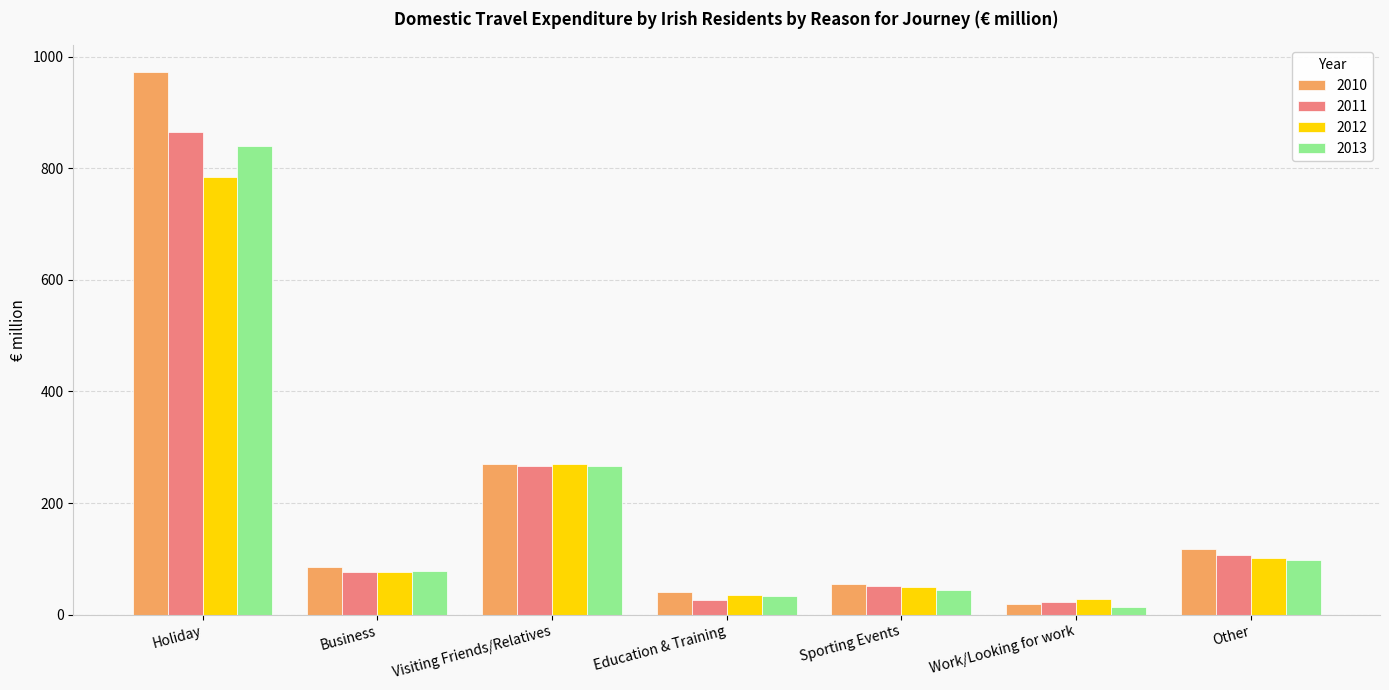

List the labels in order of 2013 value, smallest first.

Work/Looking for work, Education & Training, Sporting Events, Business, Other, Visiting Friends/Relatives, Holiday